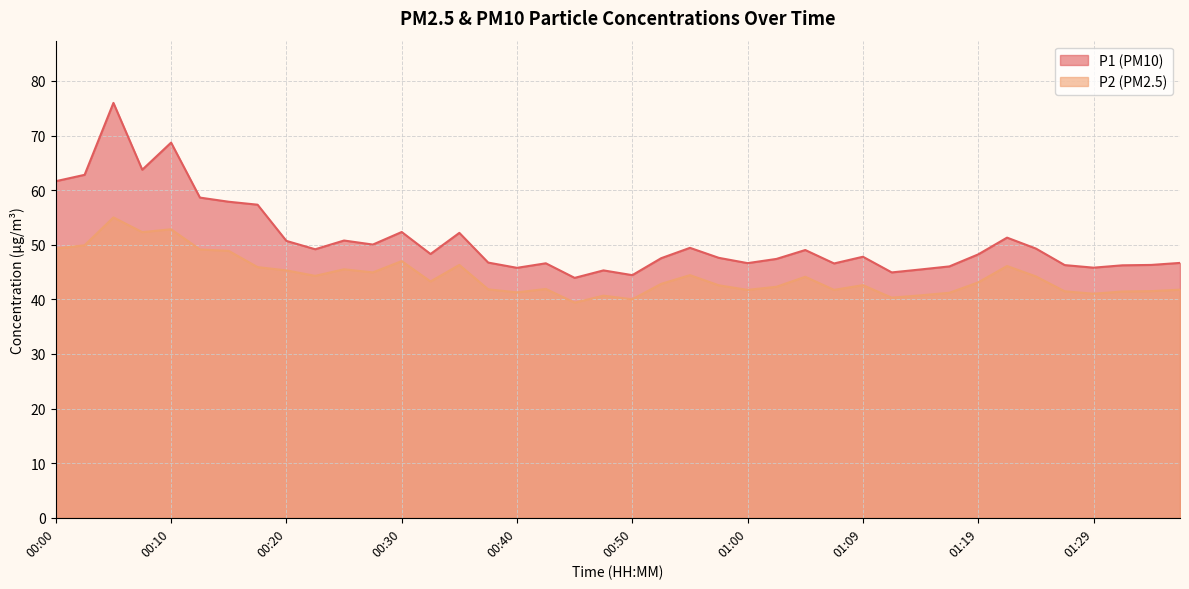

Rank the series at 00:13 from highest to lowest value.

P1, P2